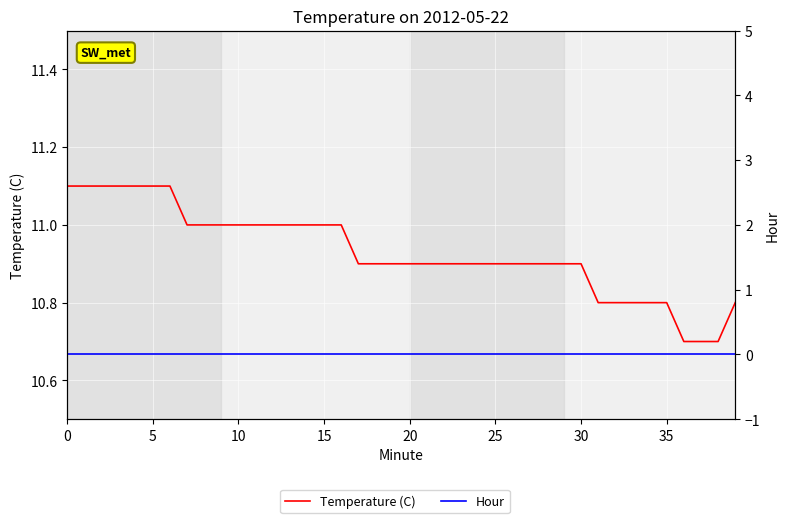

At how many categories does at least one series exceed 9?

40